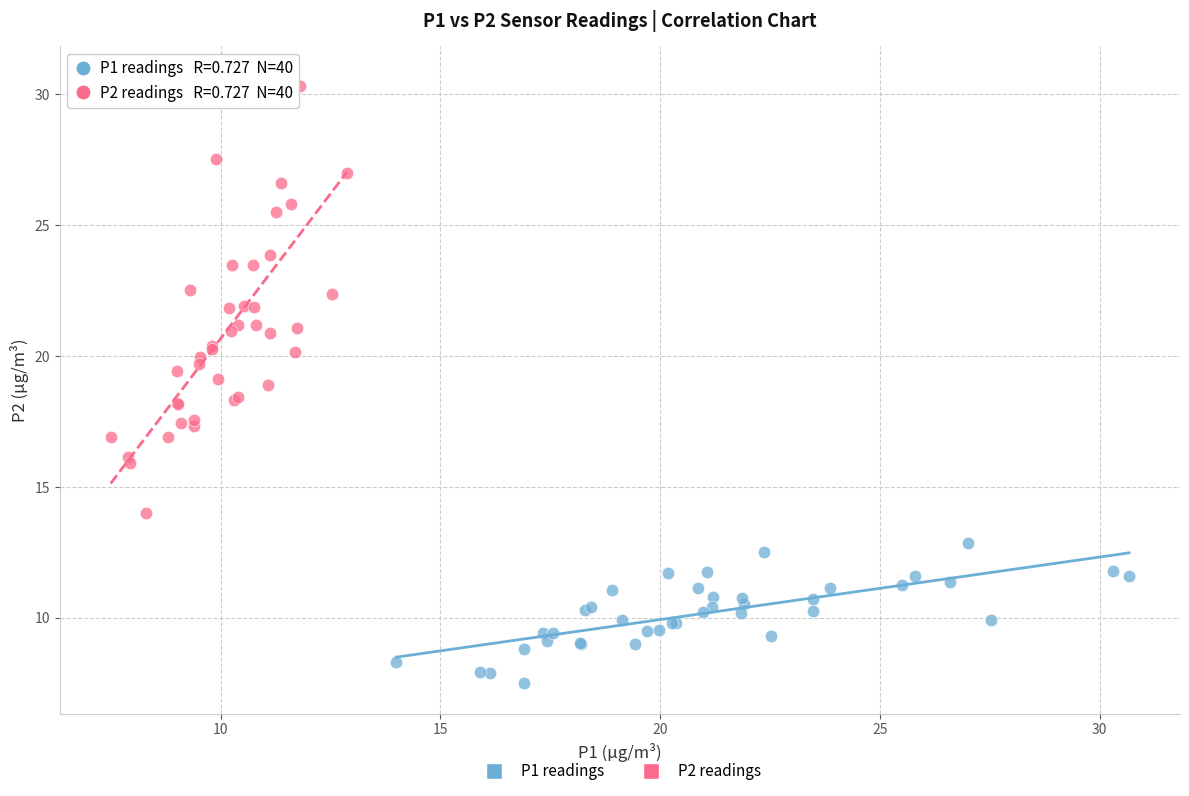

Which series contains the lowest Y value?

P1 readings